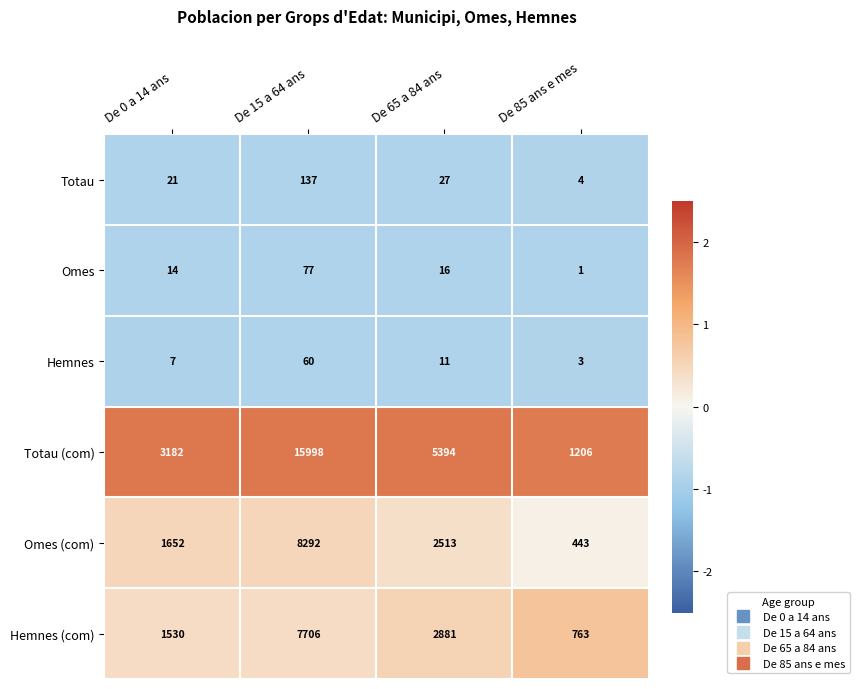

What is the difference between the maximum and second lowest values in the Totau (com) series?

12816